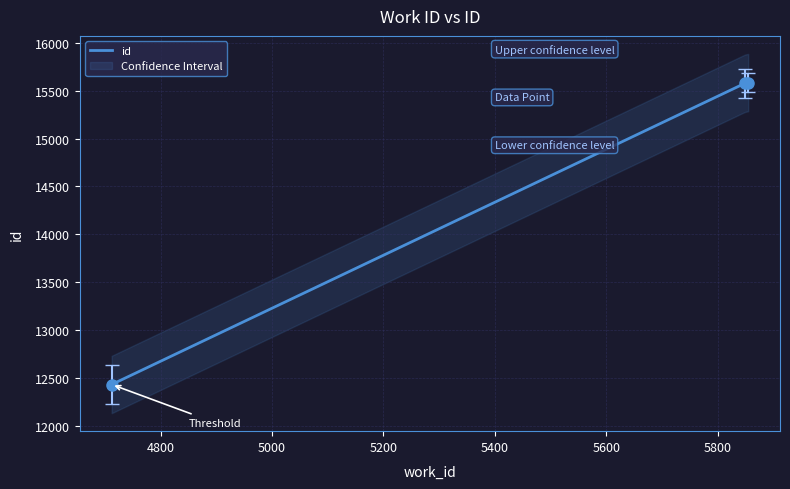

What is the change in value from 5849 to 5855?

+8